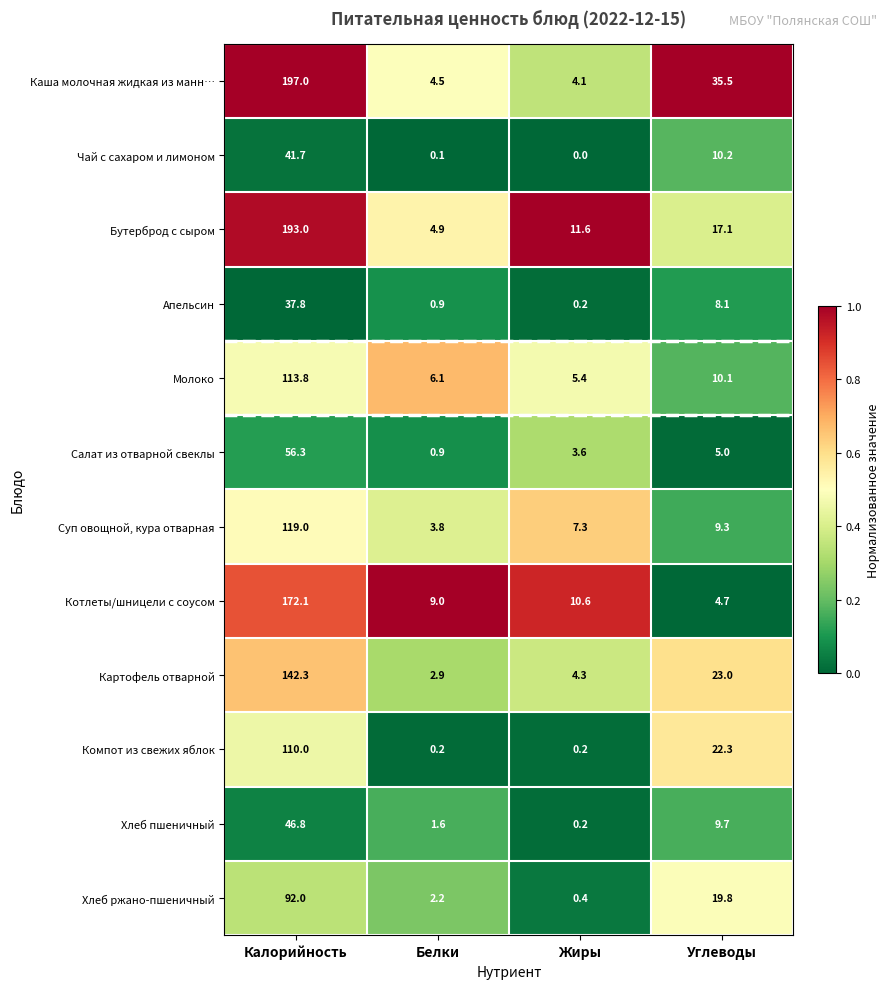

Which series has the largest total across all categories?

Каша молочная жидкая из манн…